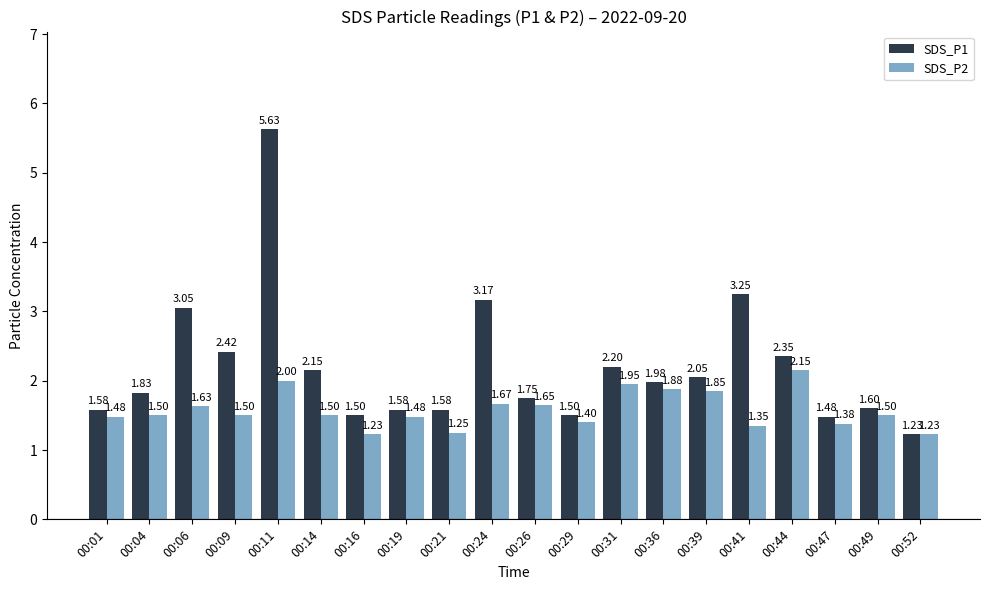

Which series has the largest total across all categories?

SDS_P1